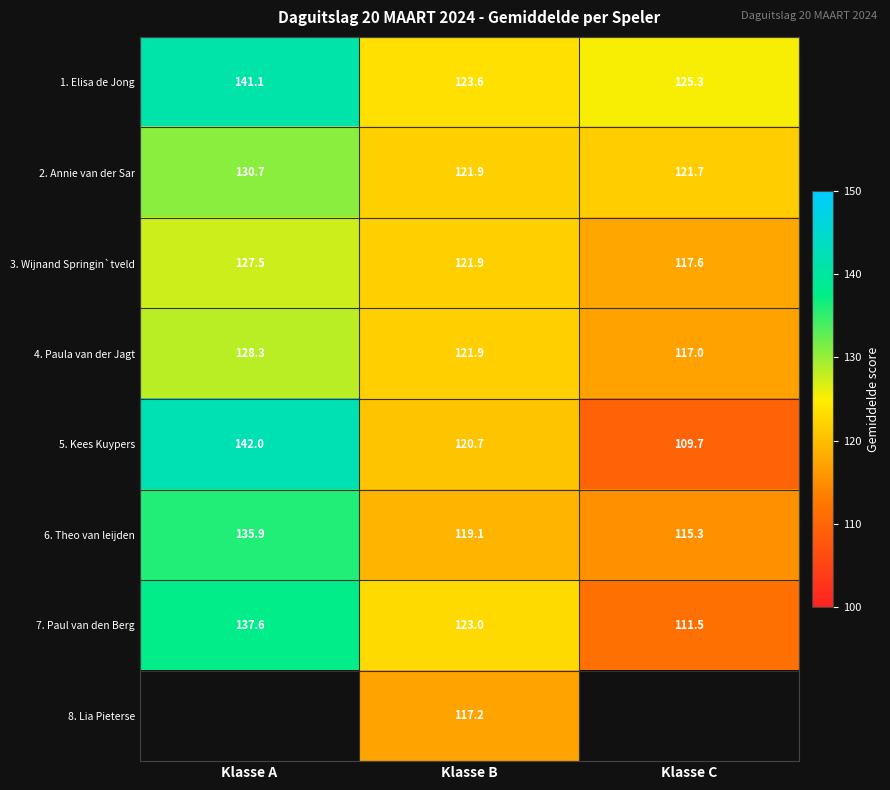

Between Klasse C and Klasse B, which is larger?

Klasse C